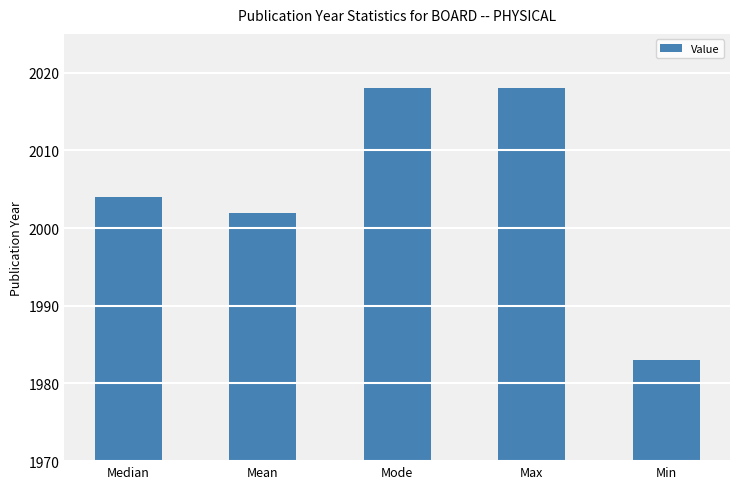

What is the label of the 1st bar from the right?

Min